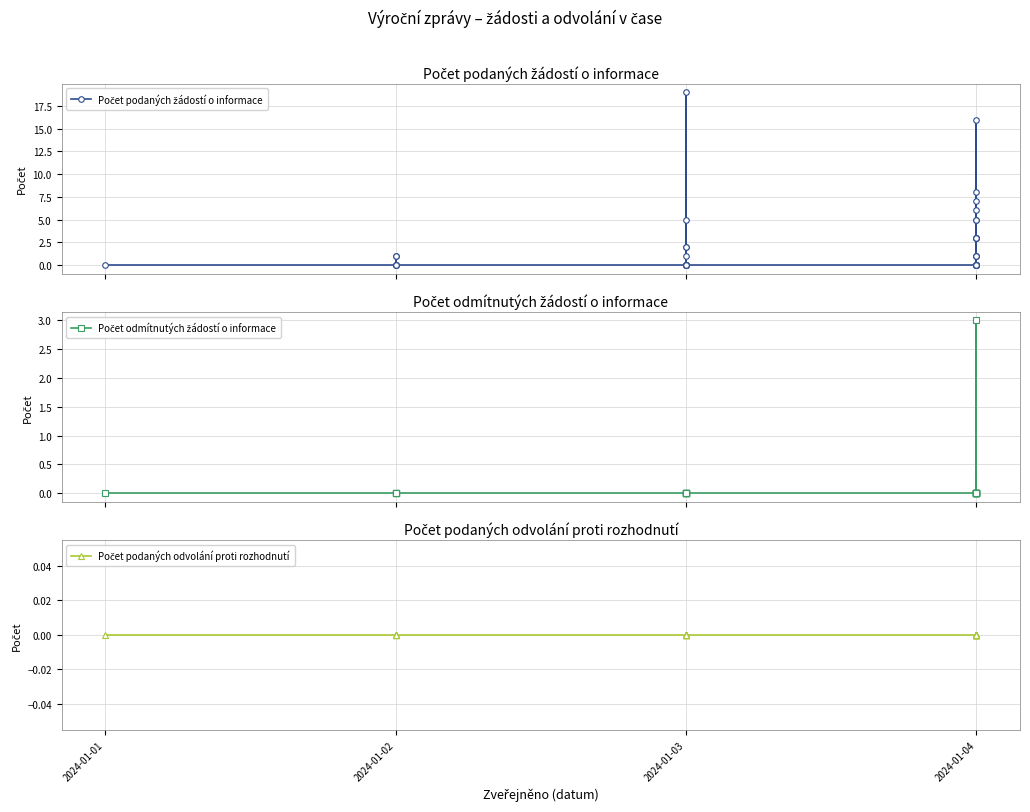

In Počet odmítnutých žádostí o informace, how many points are higher than both neighbors (excluding endpoints)?

1